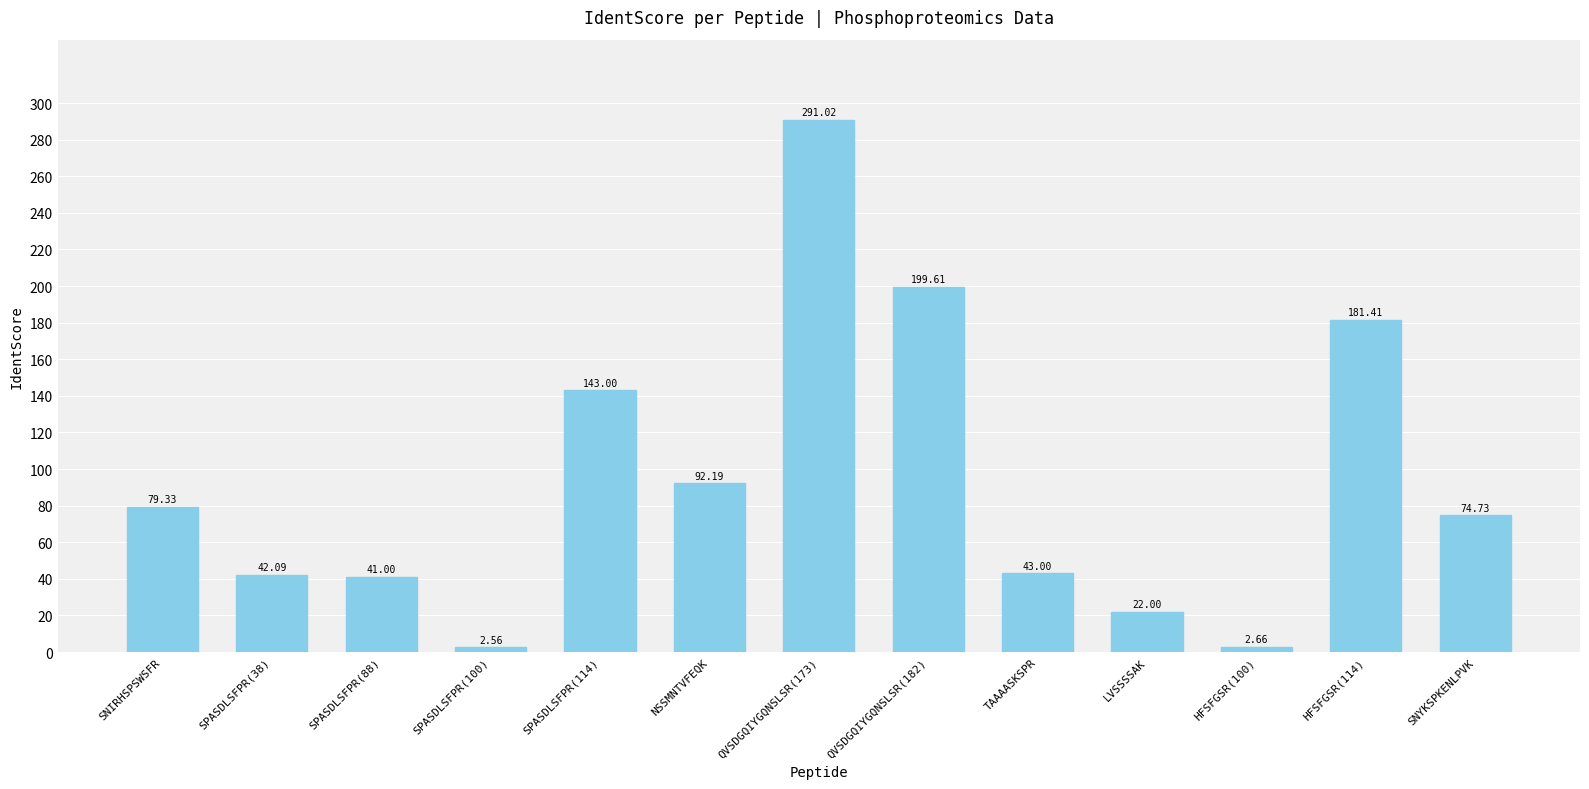

Rank the categories by value from lowest to highest.

SPASDLSFPR(100), HFSFGSR(100), LVSSSSAK, SPASDLSFPR(88), SPASDLSFPR(38), TAAAASKSPR, SNYKSPKENLPVK, SNIRHSPSWSFR, NSSMNTVFEQK, SPASDLSFPR(114), HFSFGSR(114), QVSDGQIYGQNSLSR(182), QVSDGQIYGQNSLSR(173)